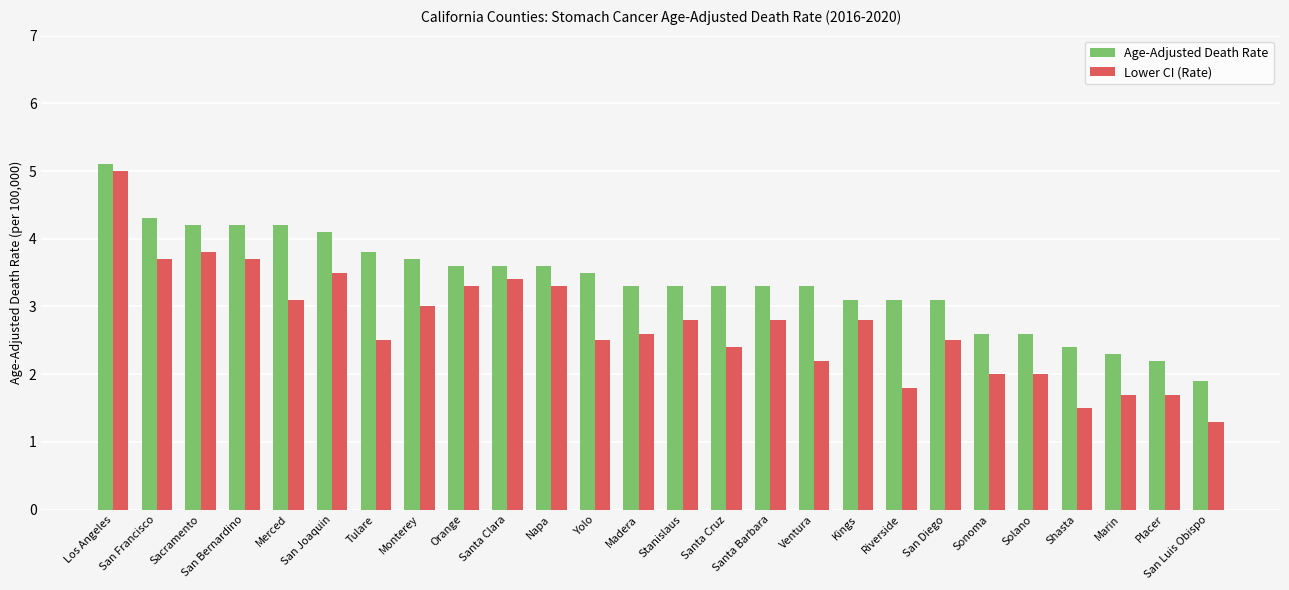

What is the difference between the highest and lowest values at Monterey?

0.7